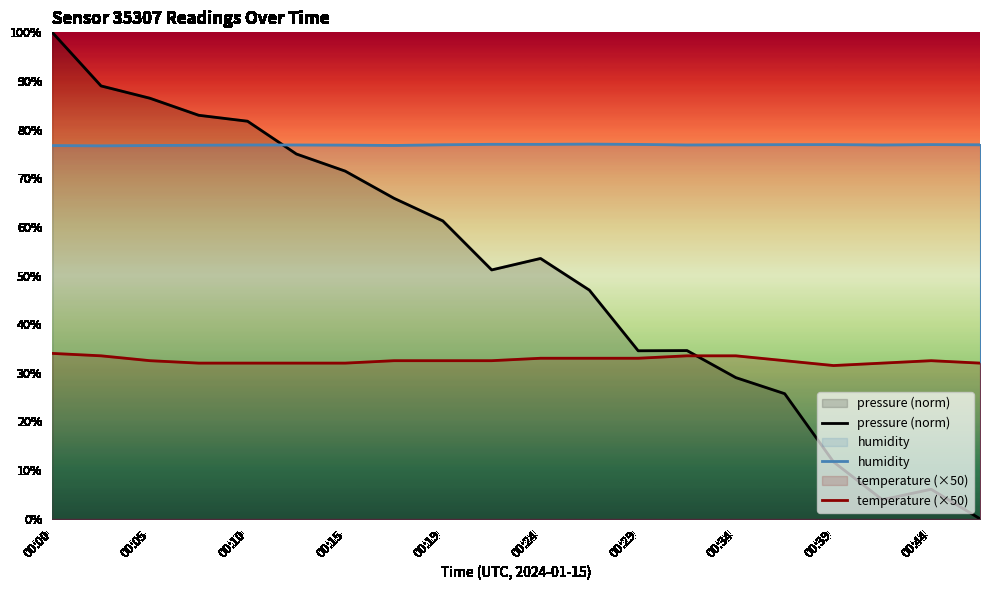

Is it true that humidity equals 129.1 at 00:44?

False